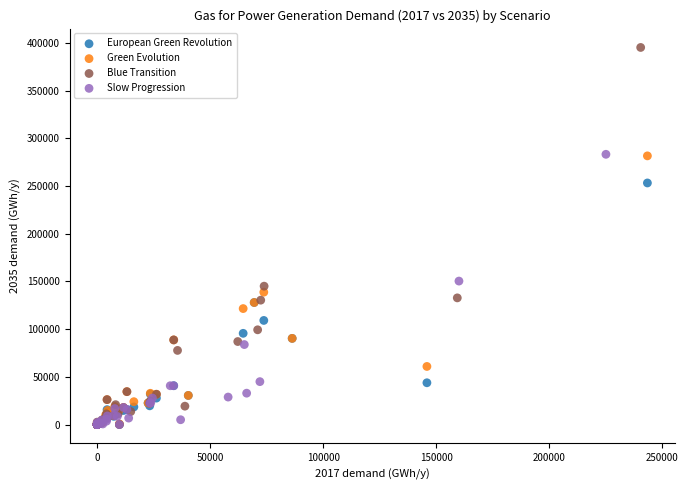

Which series has the widest spread of Y values?

Blue Transition